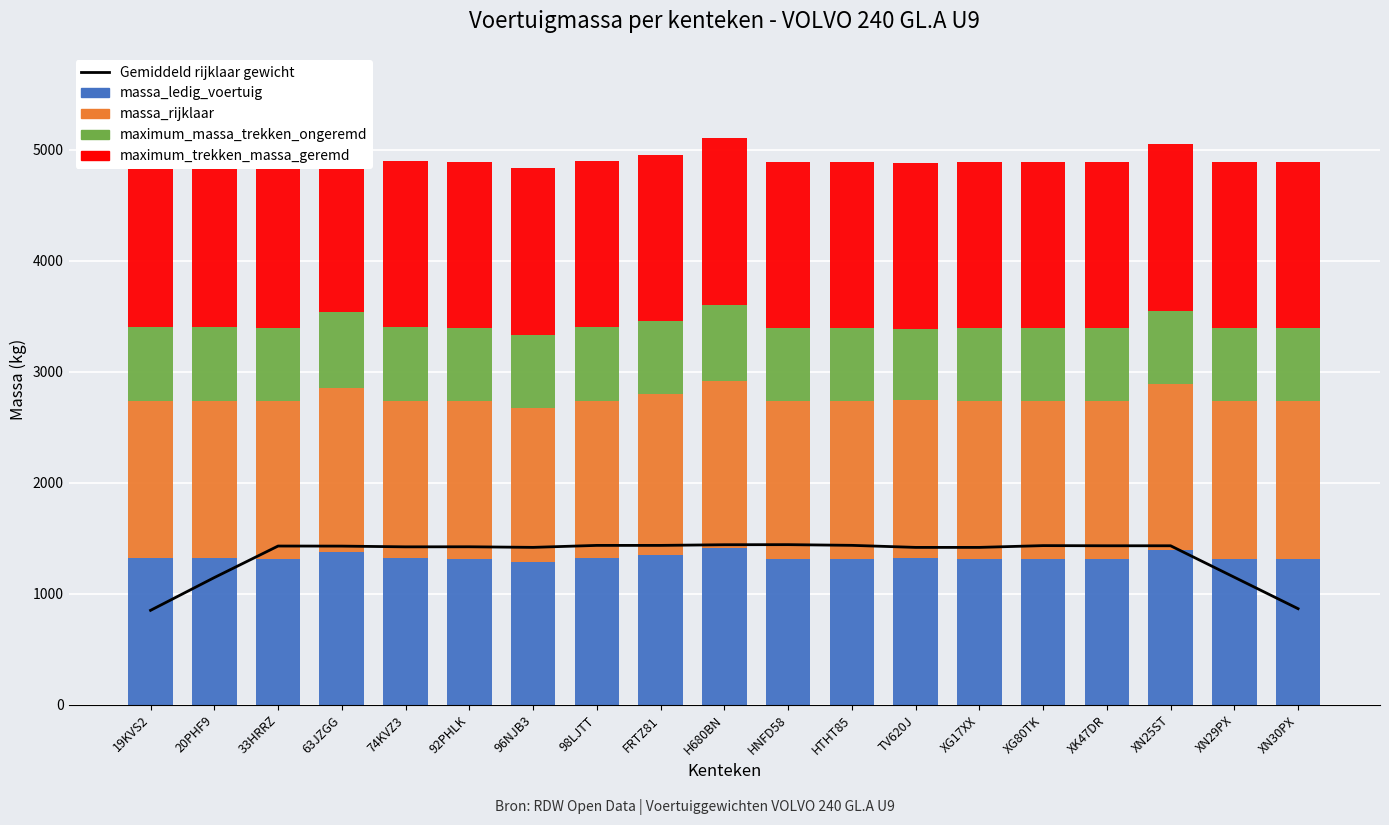

What is the label of the 1st bar from the right?

XN30PX